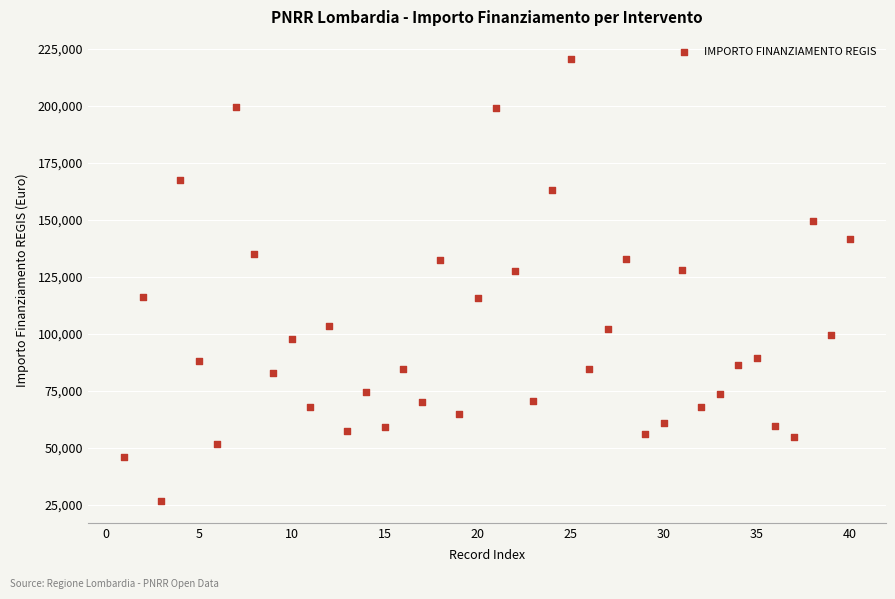

What is the range of Y values (max minus min)?

193933.1